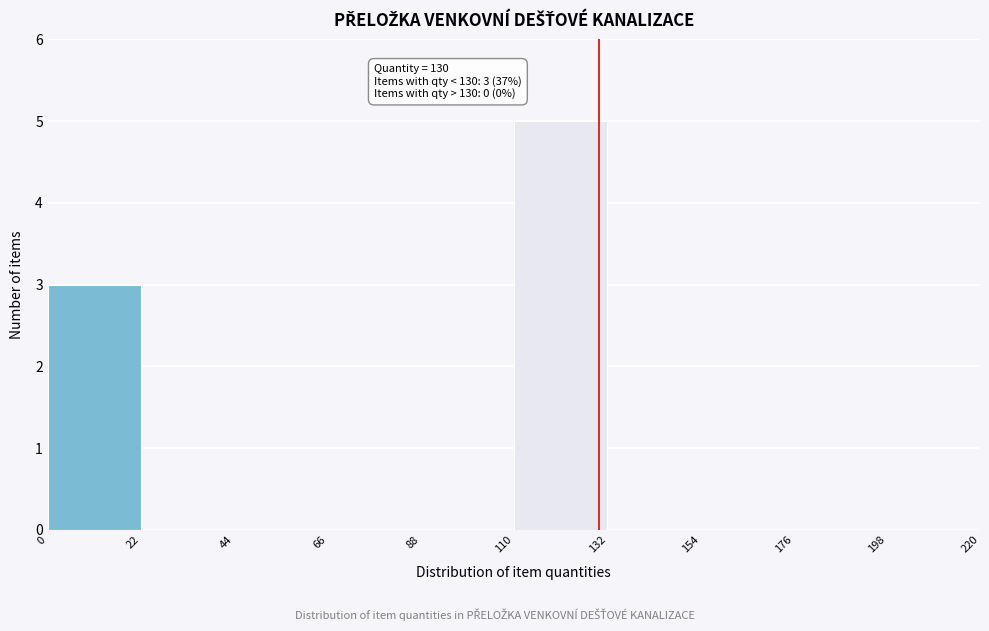

Over which range of the x-axis is the bar tallest?

110 to 132